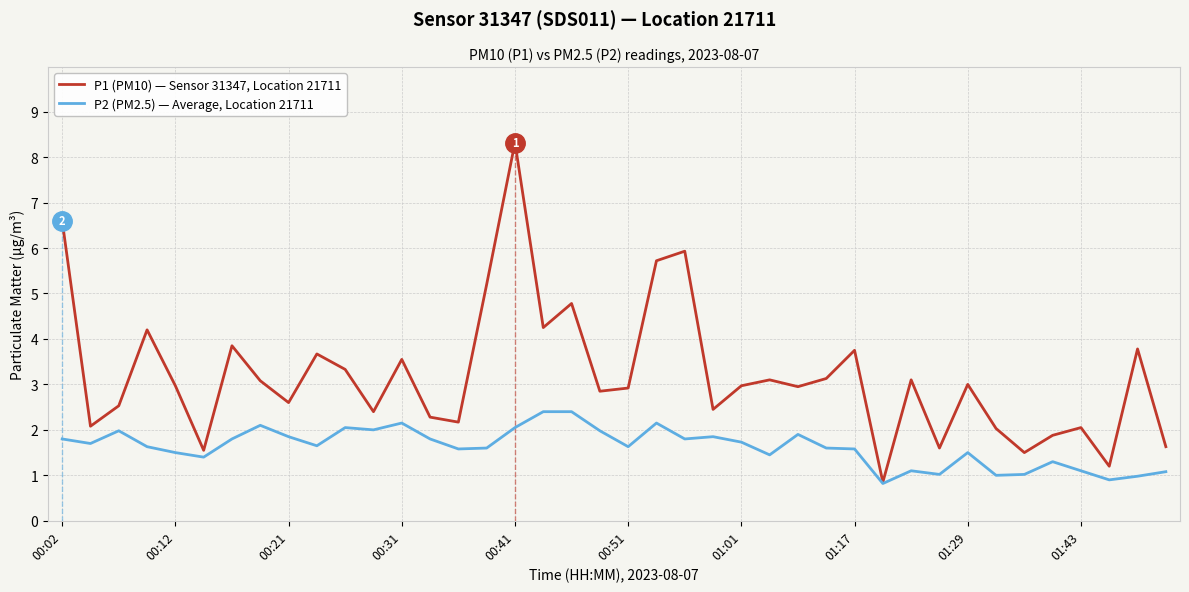

Which series has the largest range (max minus min)?

P1 (PM10) — Sensor 31347, Location 21711